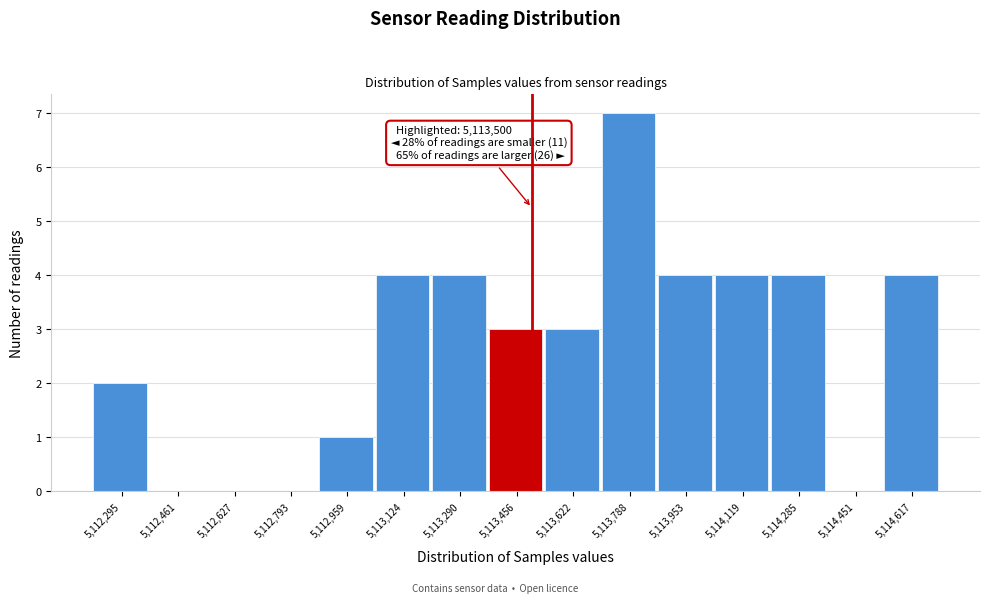

Which range on the x-axis has the tallest bar?

5113700 to 5113880